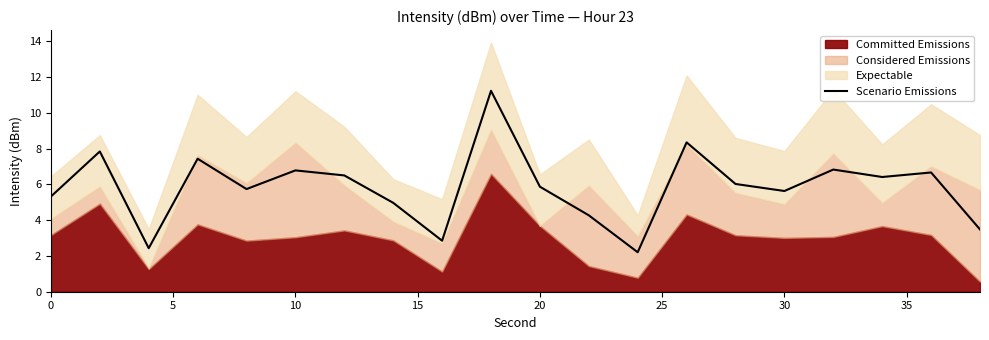

What is the maximum value for Scenario Emissions?

11.2